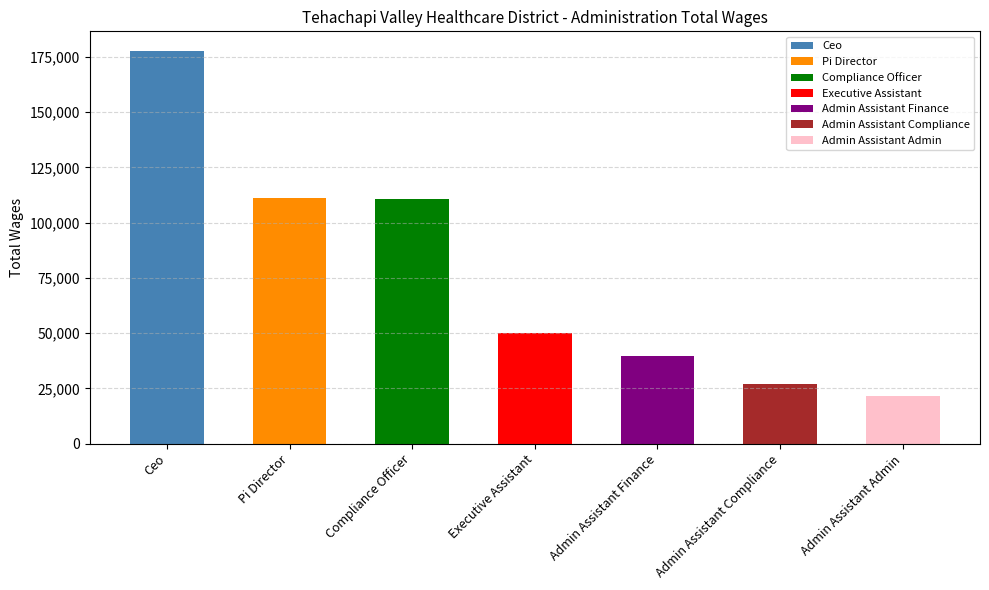

What is the average value?

76841